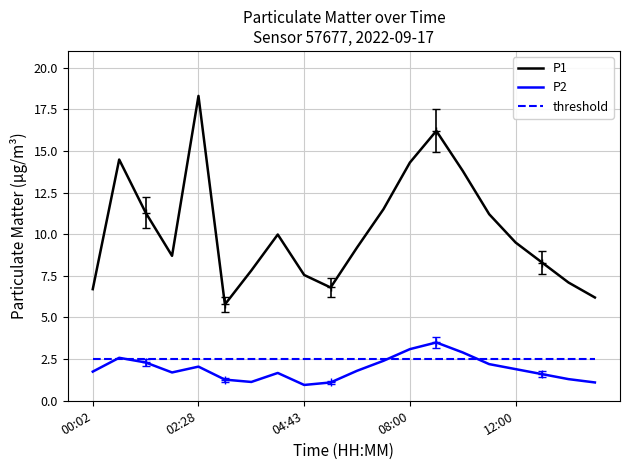

True or false: P1 and threshold cross at least once.

False